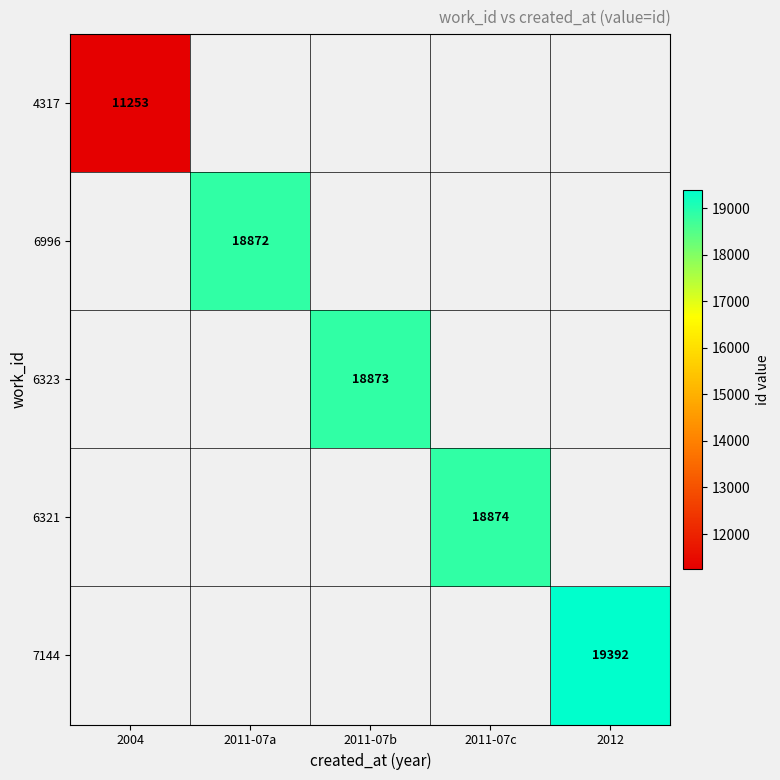

The value of 6323 at 2011-07b is 27183. True or false?

False